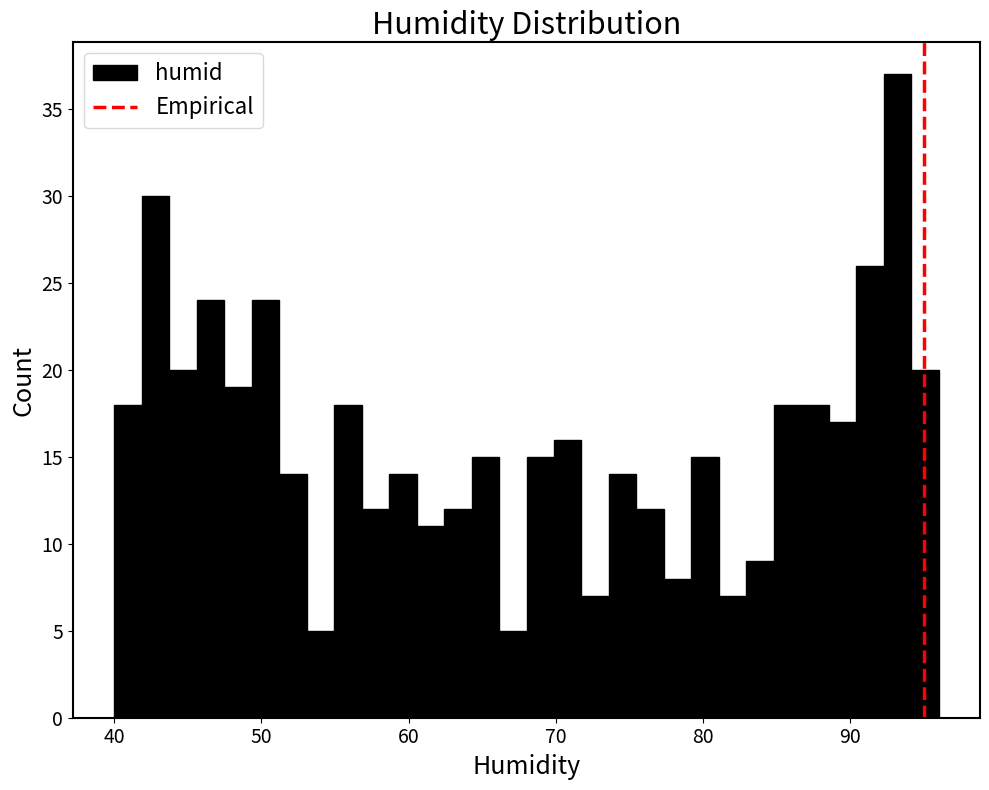

Around what value on the x-axis is the tallest bar? Give the approximate position of its centre, as read against the axis.

93